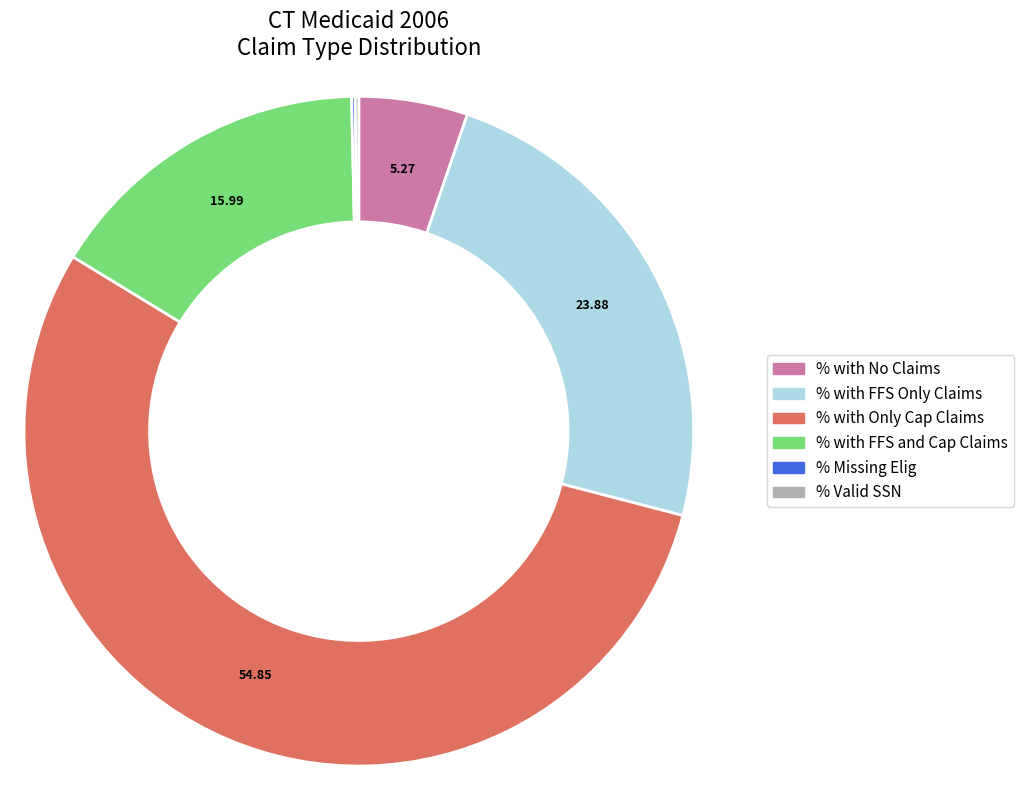

Is there any slice that represents more than half of the pie?

Yes